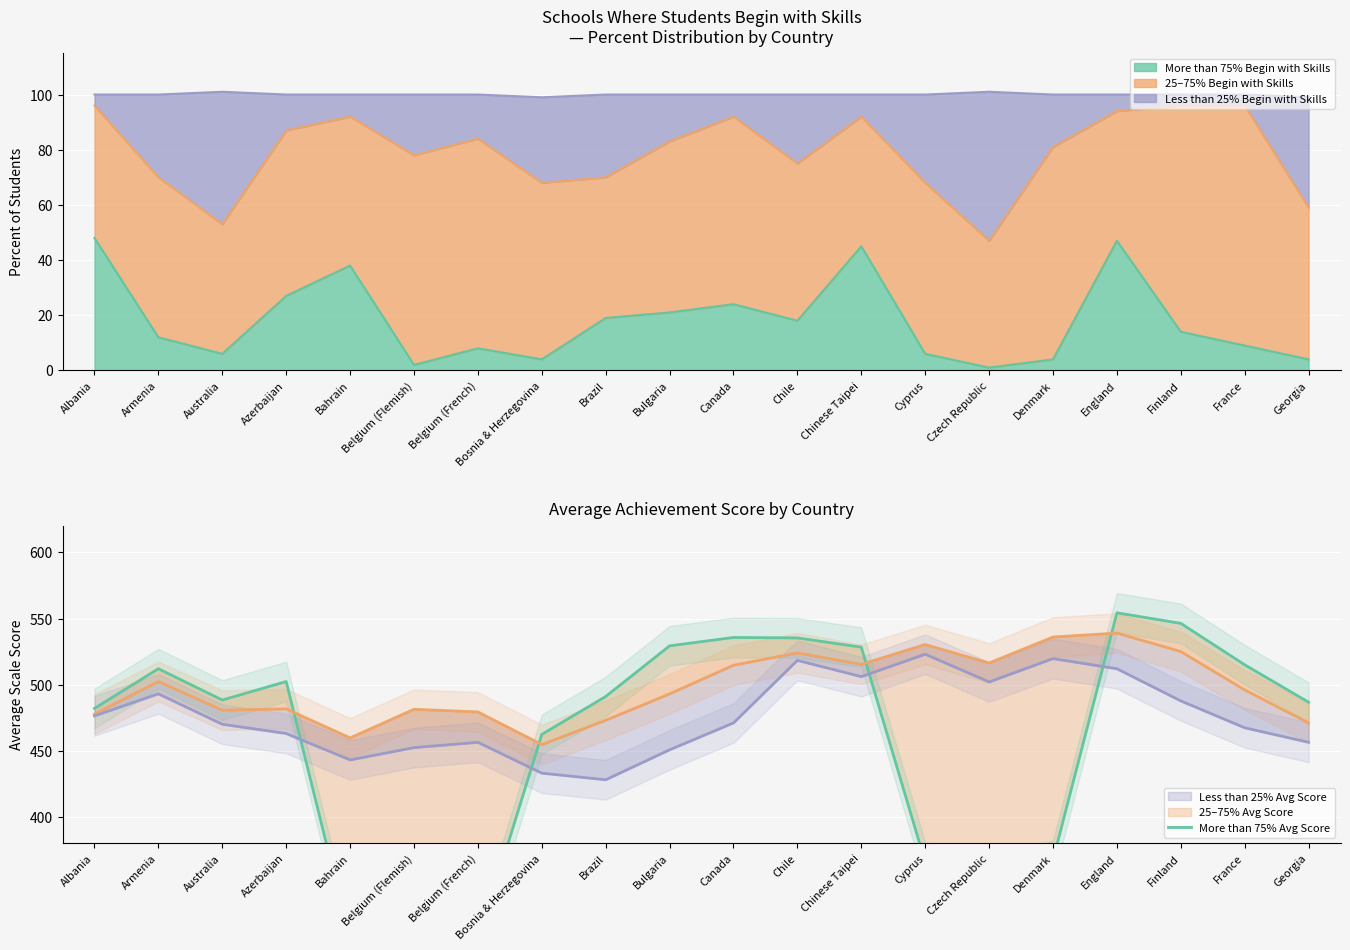

What is the label of the 14th point from the left?

Cyprus